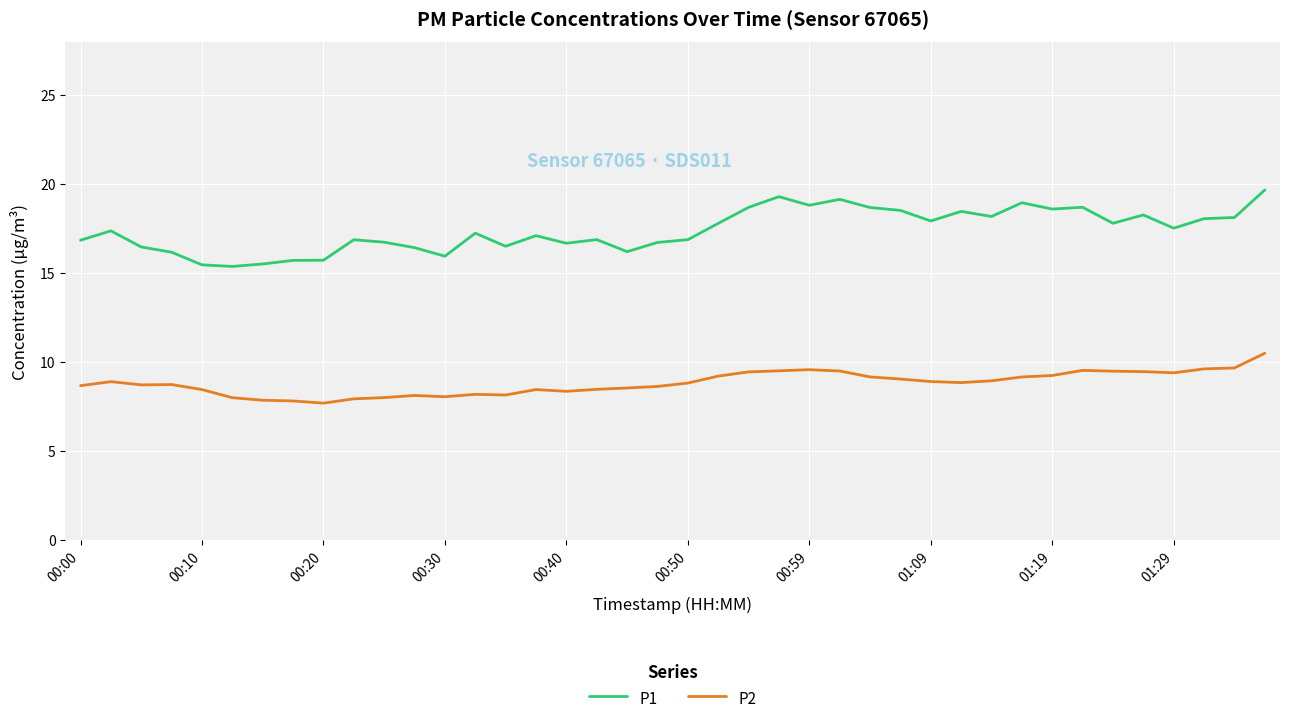

Which series has the largest total across all categories?

P1